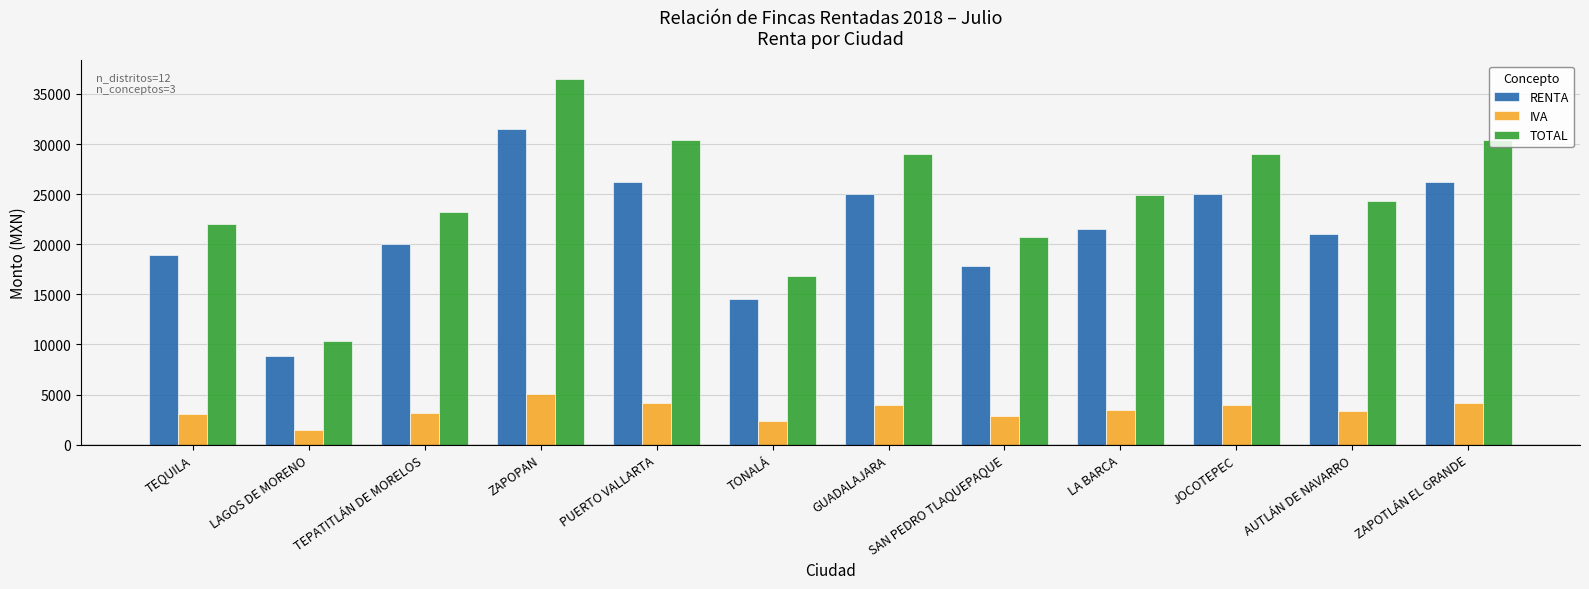

What is the label of the 4th bar from the right?

LA BARCA